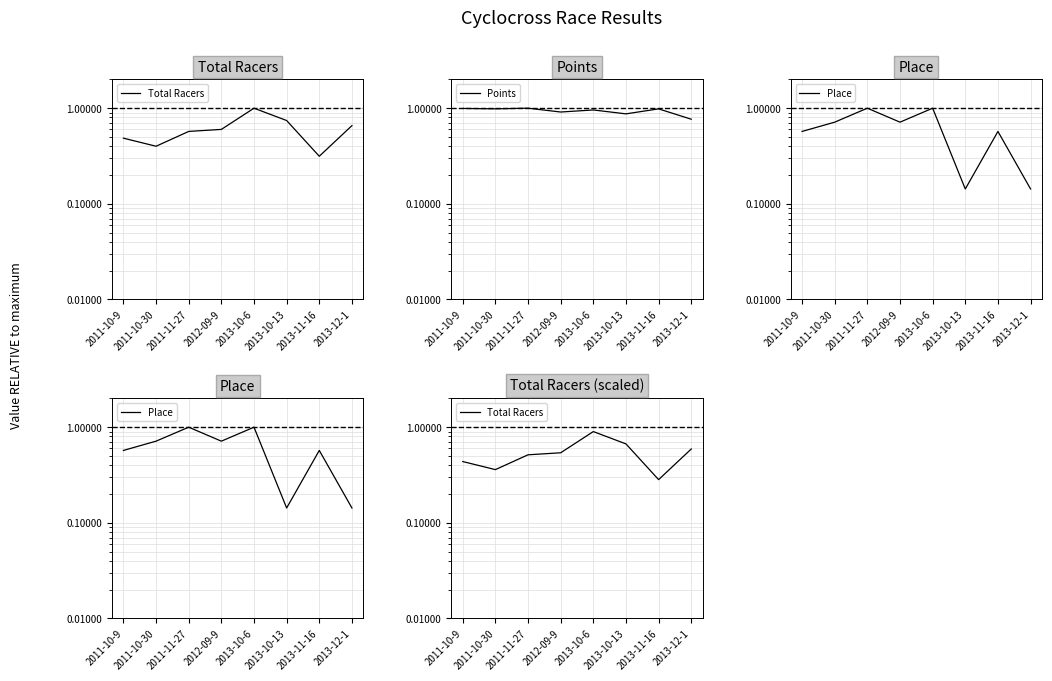

At which category is the sum across all series the highest?

2013-10-6